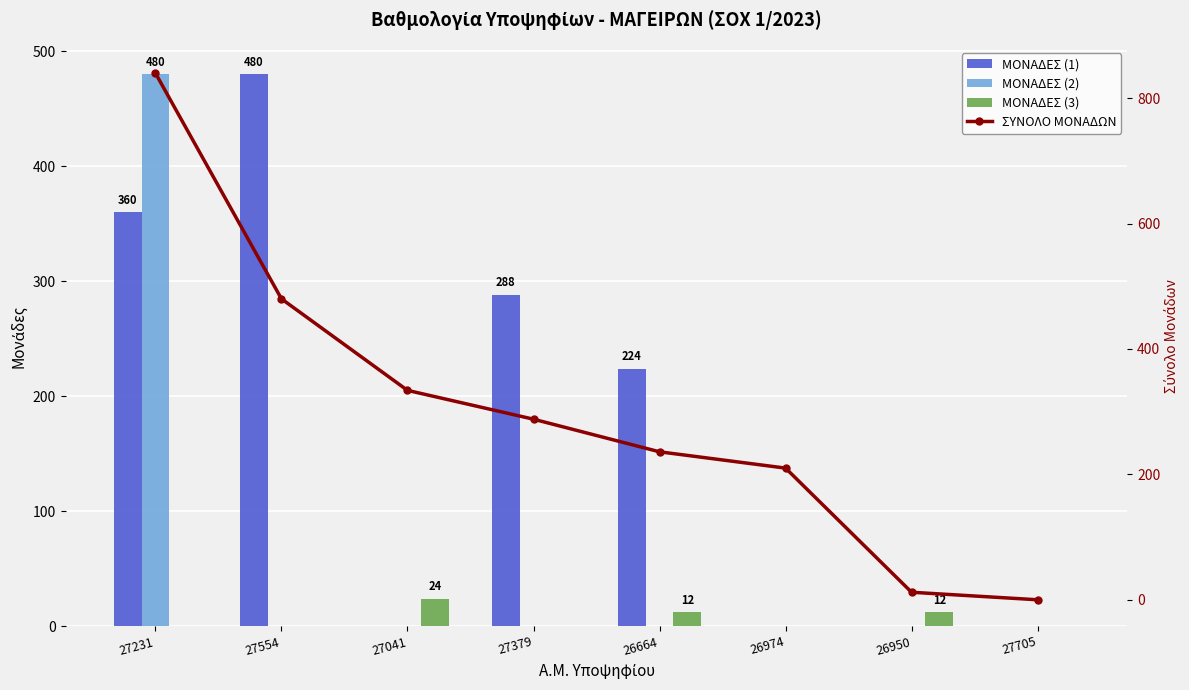

What position from the right is 27379?

5